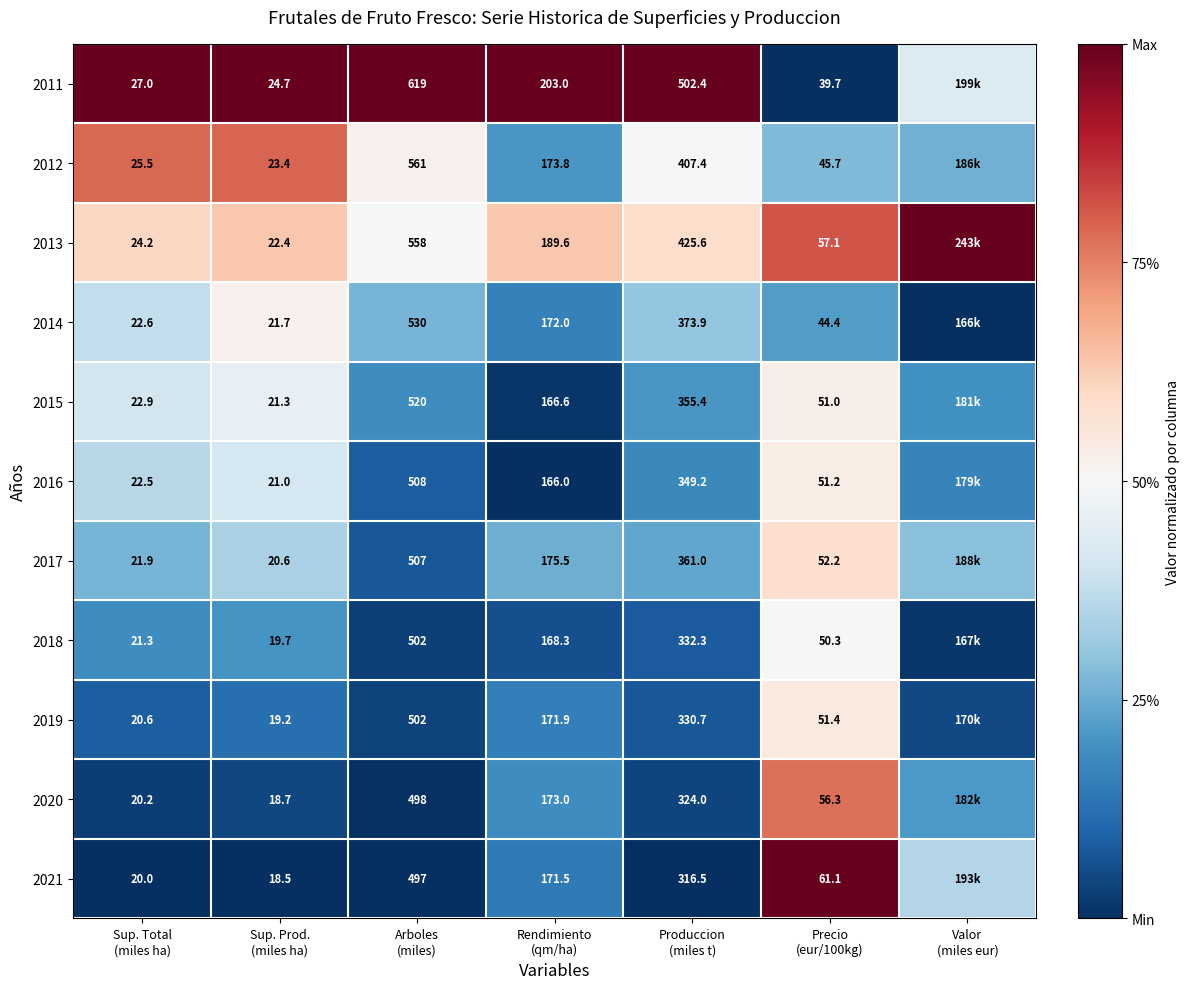

Rank the series at Valor (miles eur) from highest to lowest value.

2013, 2011, 2021, 2017, 2012, 2020, 2015, 2016, 2019, 2018, 2014